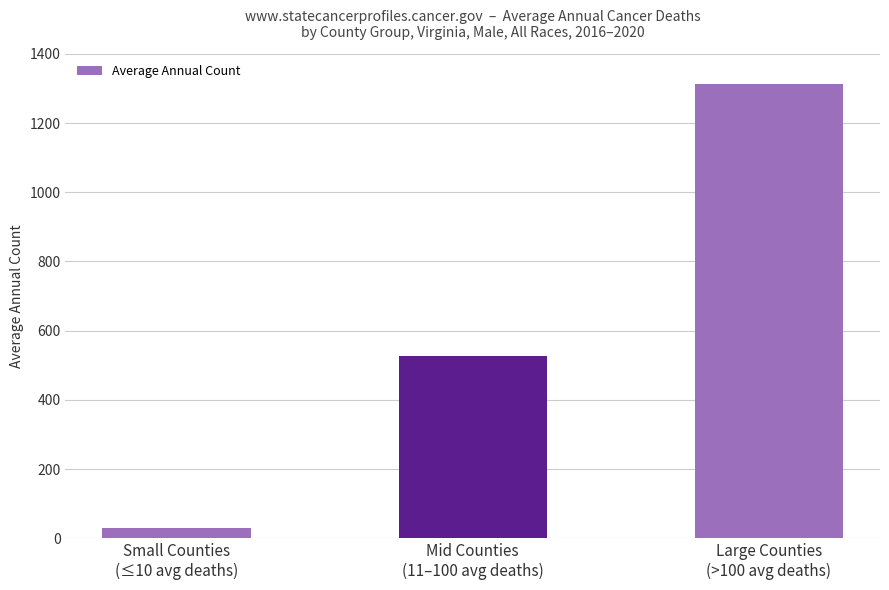

What is the minimum value shown in the chart?

30